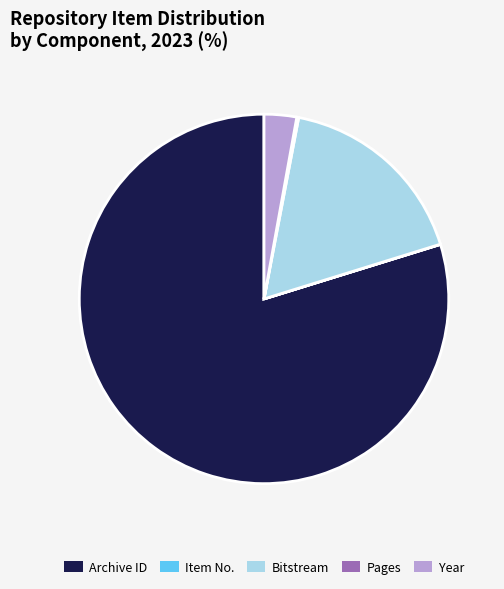

Which category accounts for the majority?

Archive ID